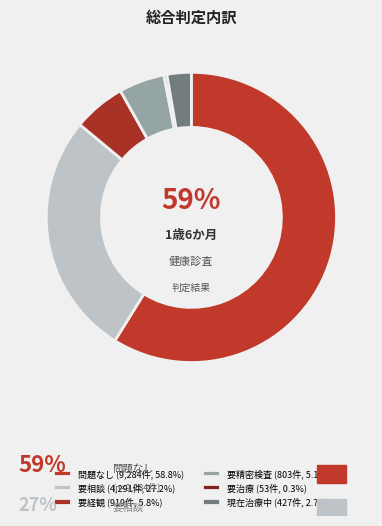

How many slices are in this pie chart?

6